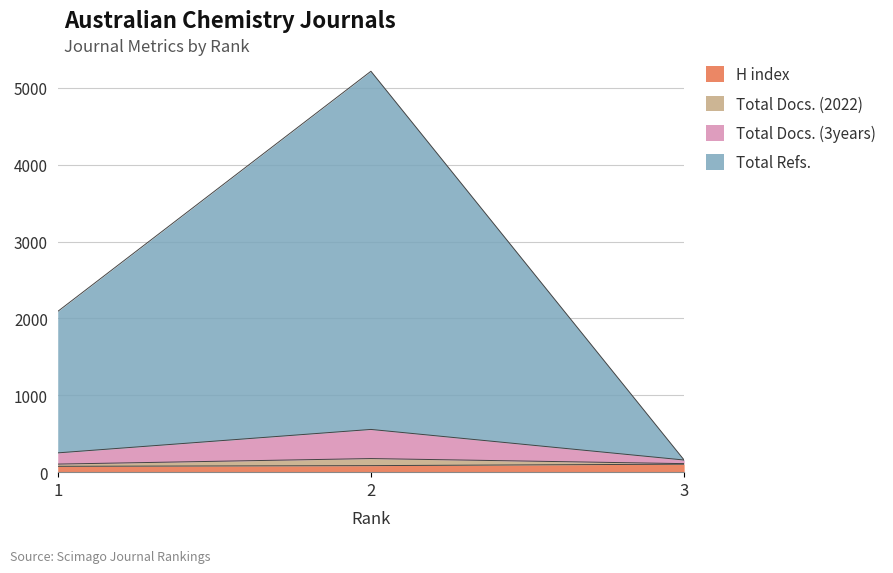

At which category is the sum across all series the highest?

2